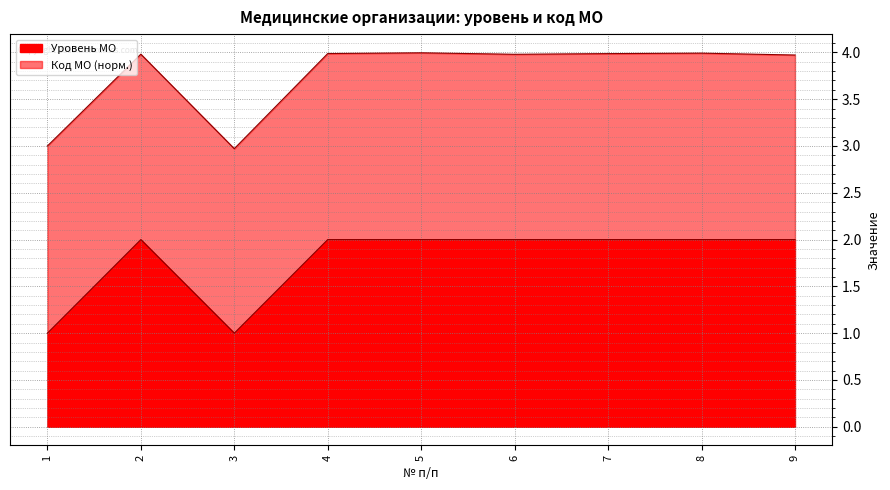

How many interior local peaks (higher than both neighbors) does the data have?

1